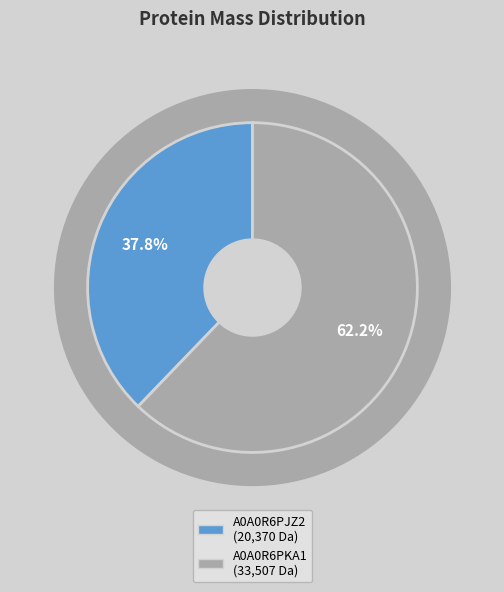

What portion of the pie excludes A0A0R6PKA1?

37.8%